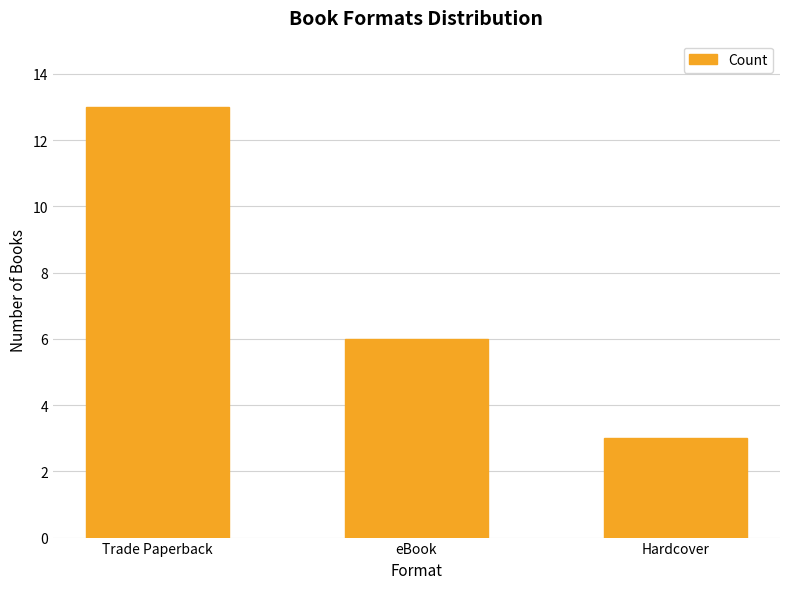

What value does the data have at Trade Paperback, to the nearest 5?

15